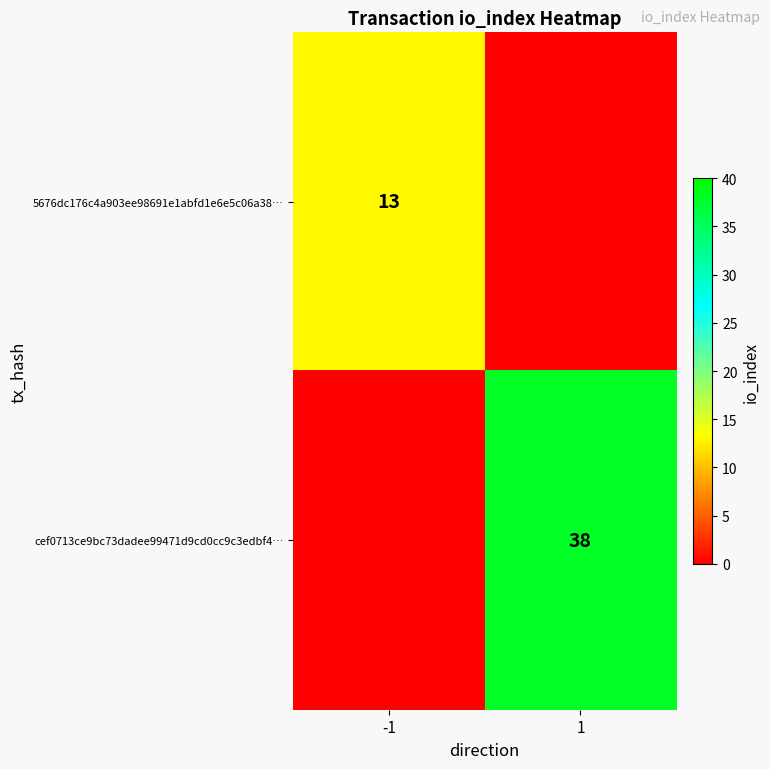

How many distinct data groups are displayed?

2